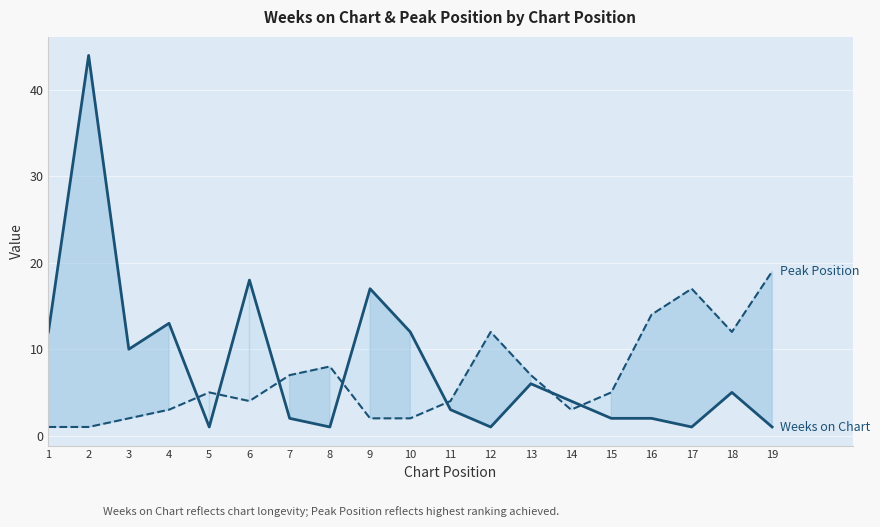

What is the value of the Peak Position point at the 6th from the left?

4